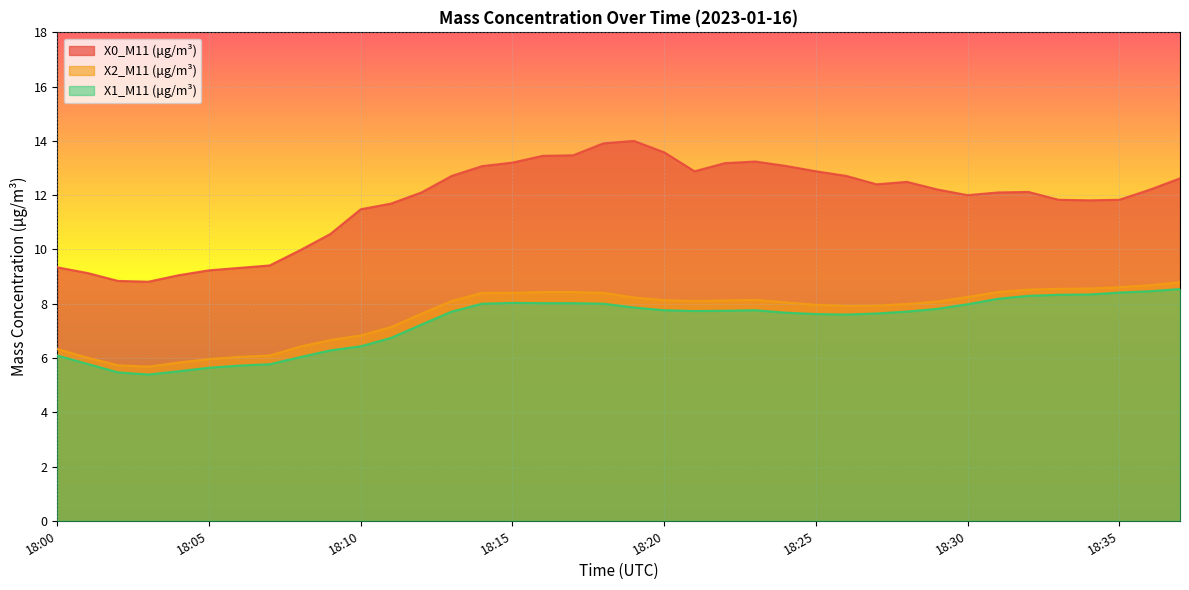

What is the difference between the X2_M11 (μg/m³) values at 18:20 and 18:26?

0.2